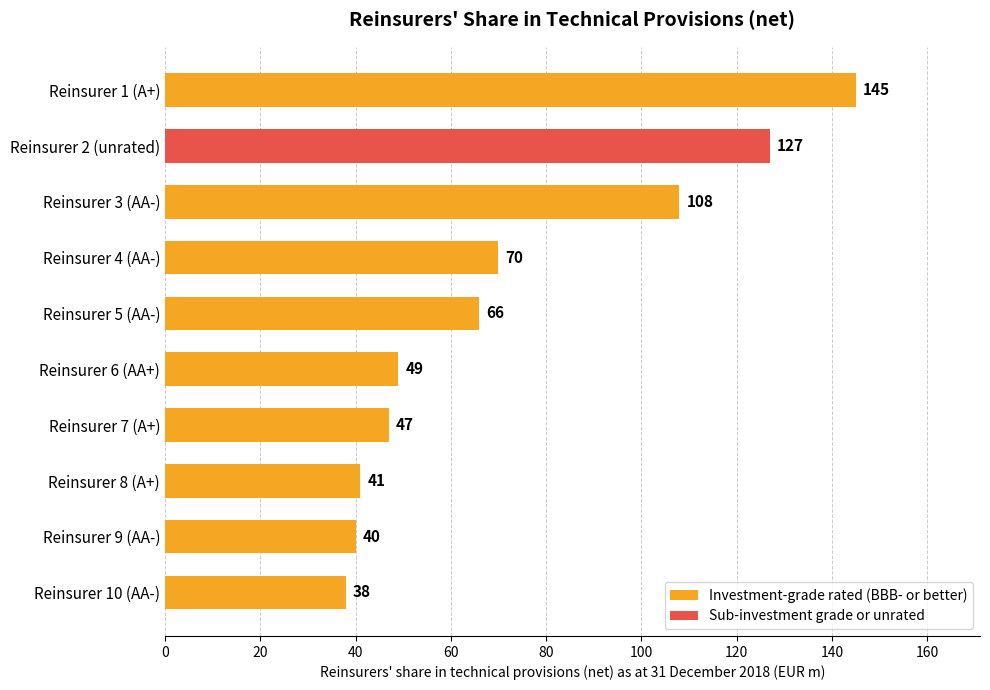

Between Reinsurer 10 (AA-) and Reinsurer 1 (A+), which is larger?

Reinsurer 1 (A+)